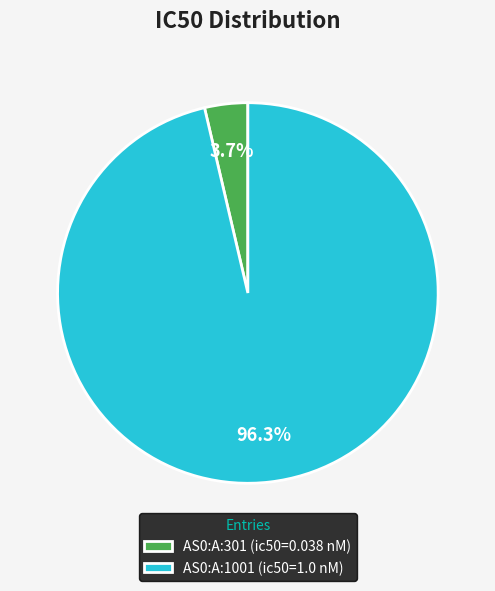

Count the number of slices in the pie.

2